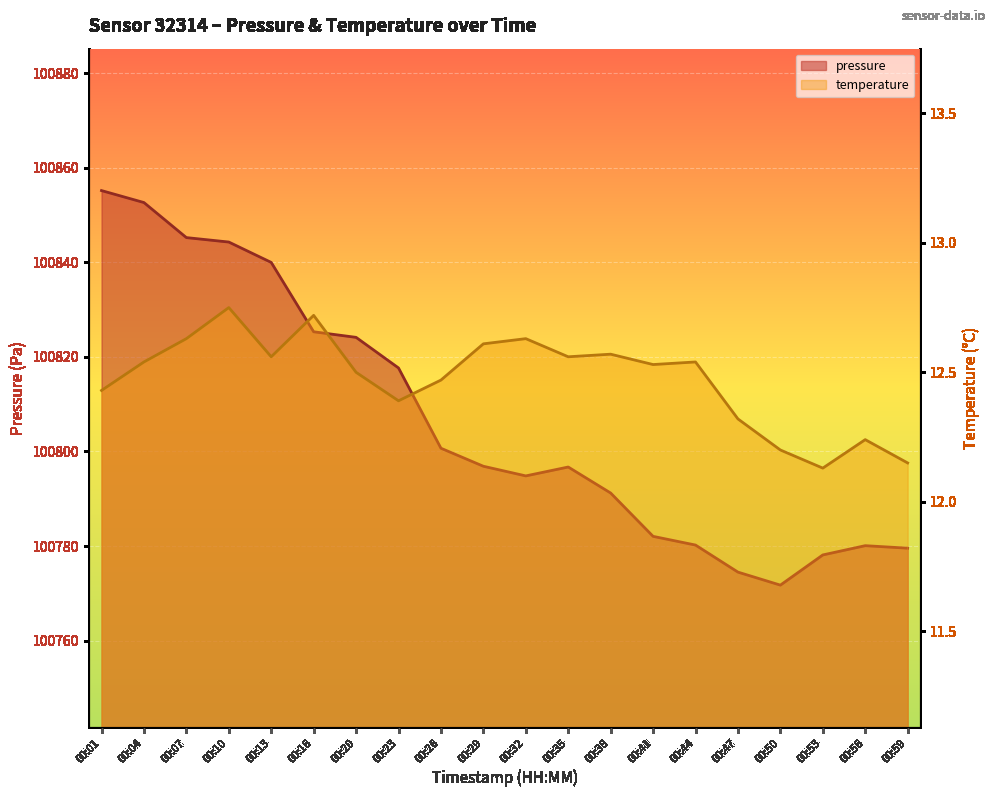

Does the chart display data point markers on the line(s)?

No